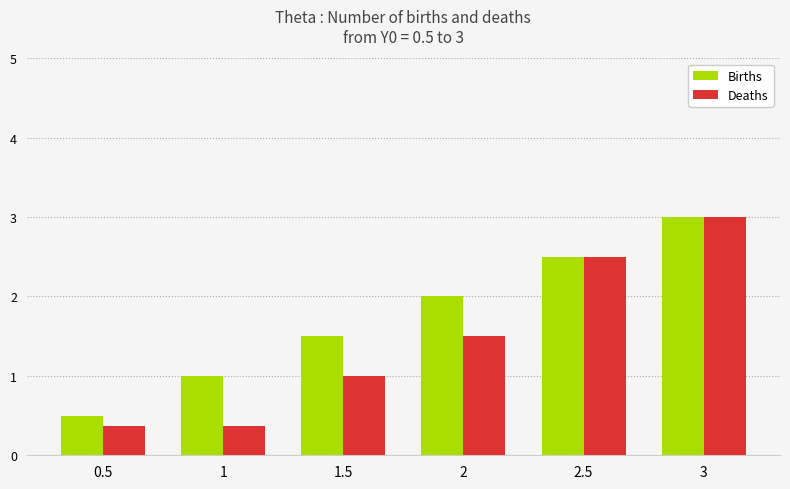

Which series has the largest total across all categories?

Births